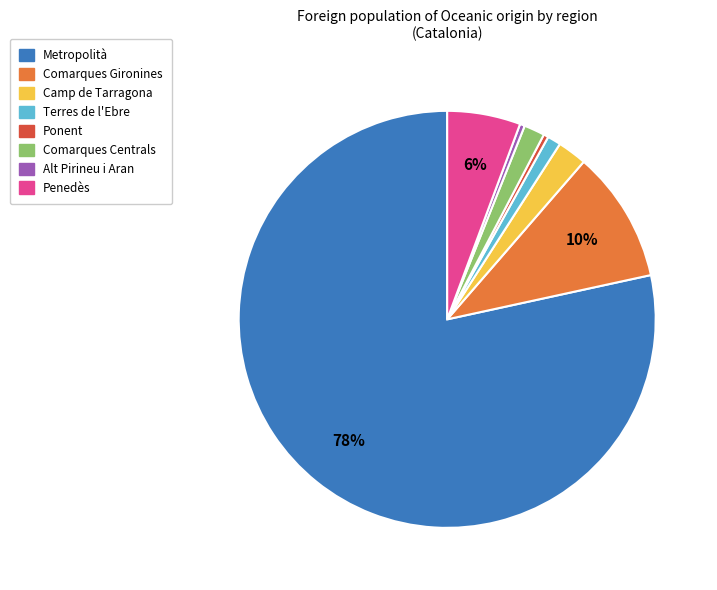

What is the ratio of the value at Metropolità to the value at Ponent?

207.0